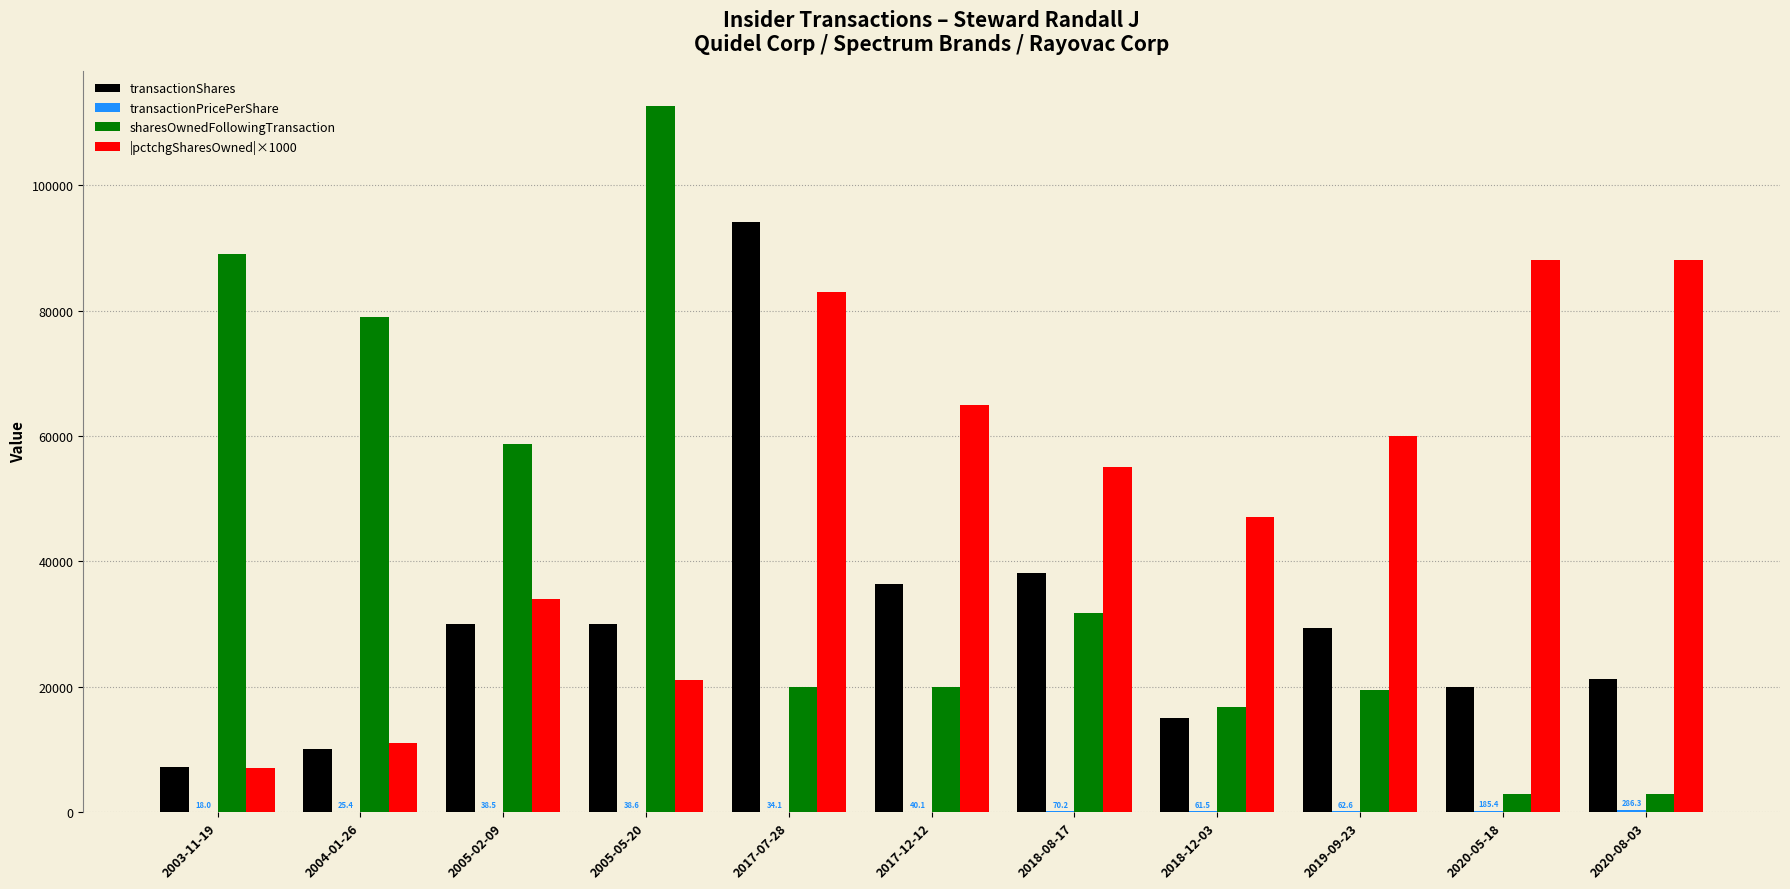

Is it true that sharesOwnedFollowingTransaction equals 2848.0 at 2020-08-03?

True